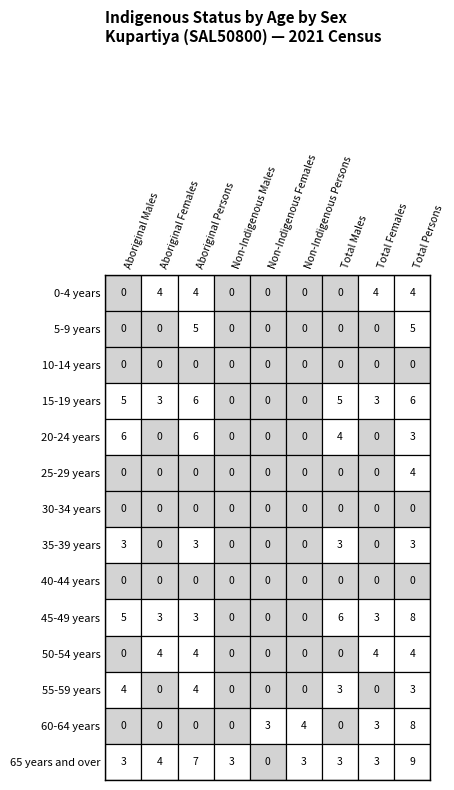

What is the spread (max minus min) of values at 6?

6